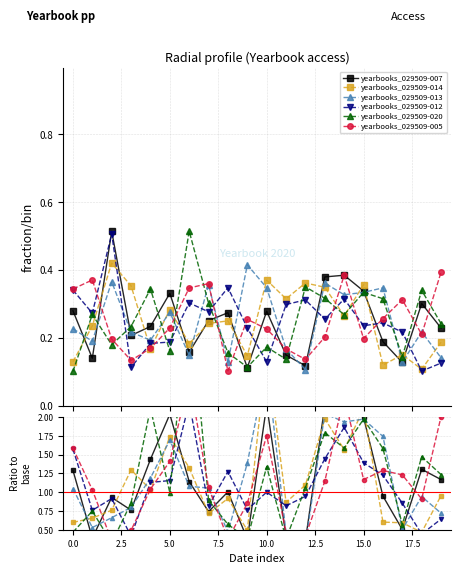

How many data points in yearbooks_029509-007 are above 1?

11